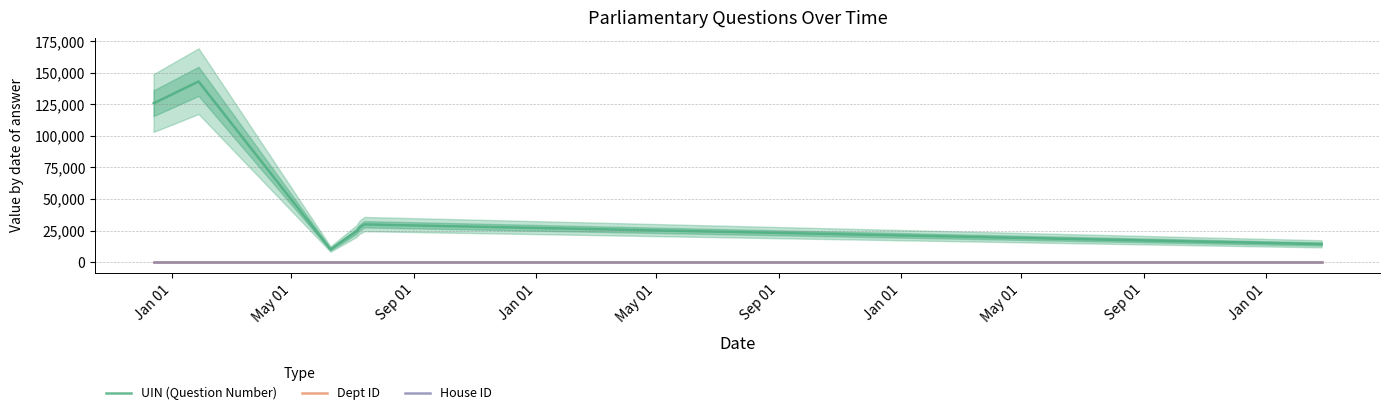

The value of UIN (Question Number) at May 01 is 44236. True or false?

False